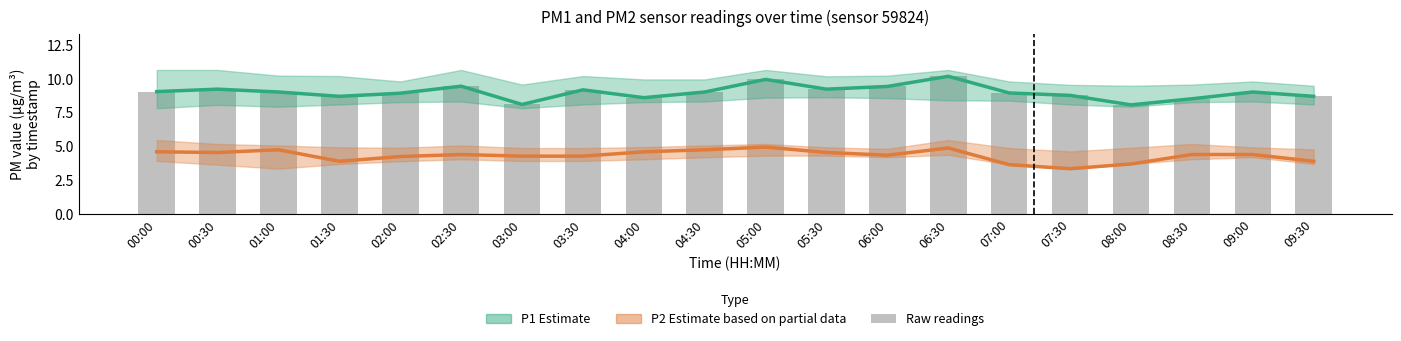

The P2 Estimate based on partial data series shows 4.3 at 06:00. True or false?

True